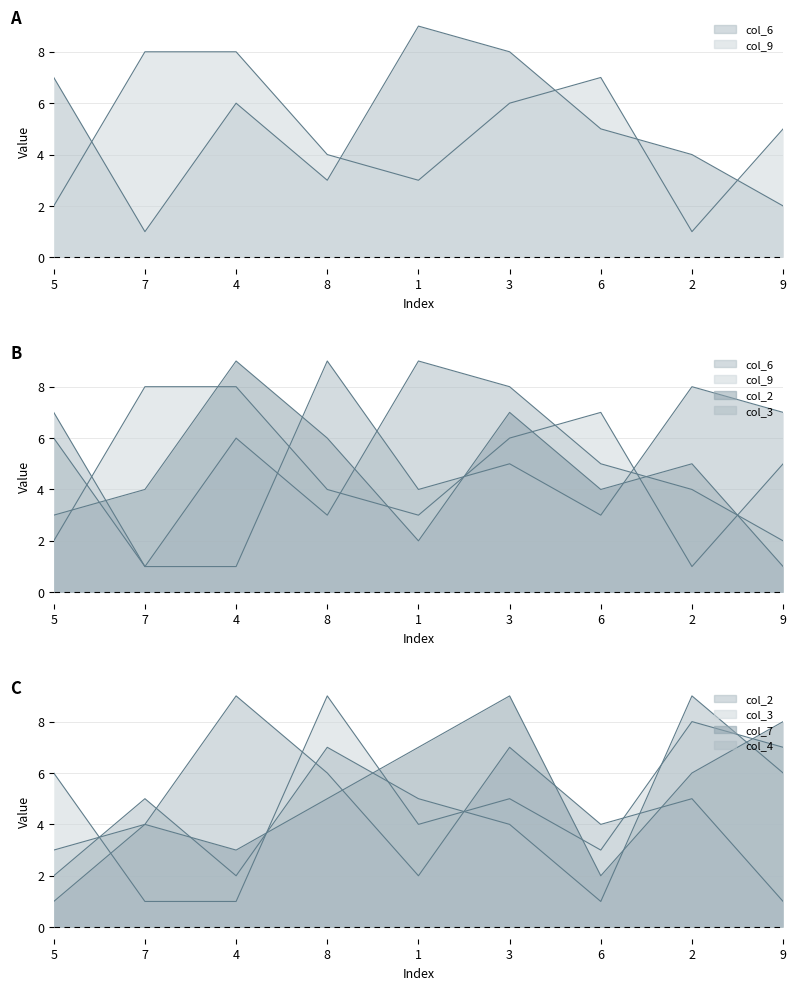

What is the approximate value of col_6 at 9?

2